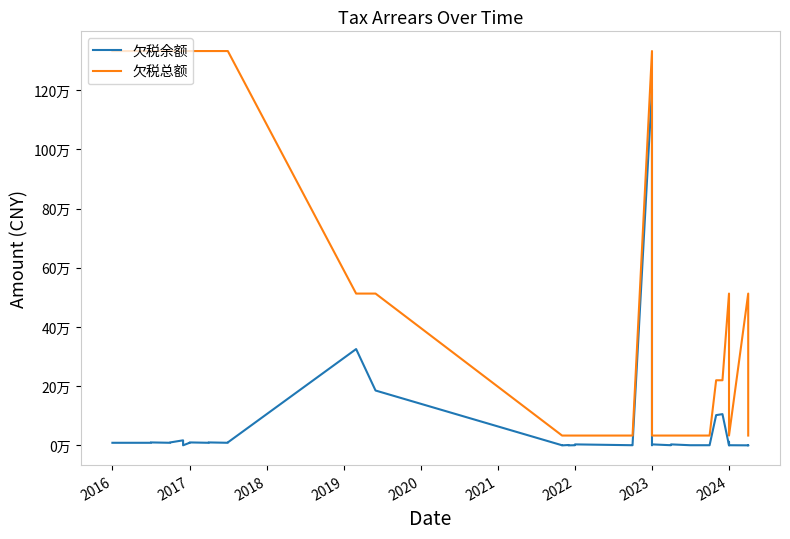

List the series in order of their peak value, highest first.

欠税总额, 欠税余额